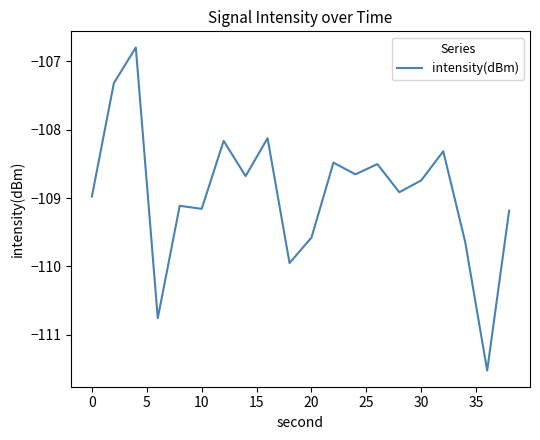

What is the greatest value displayed?

-106.8